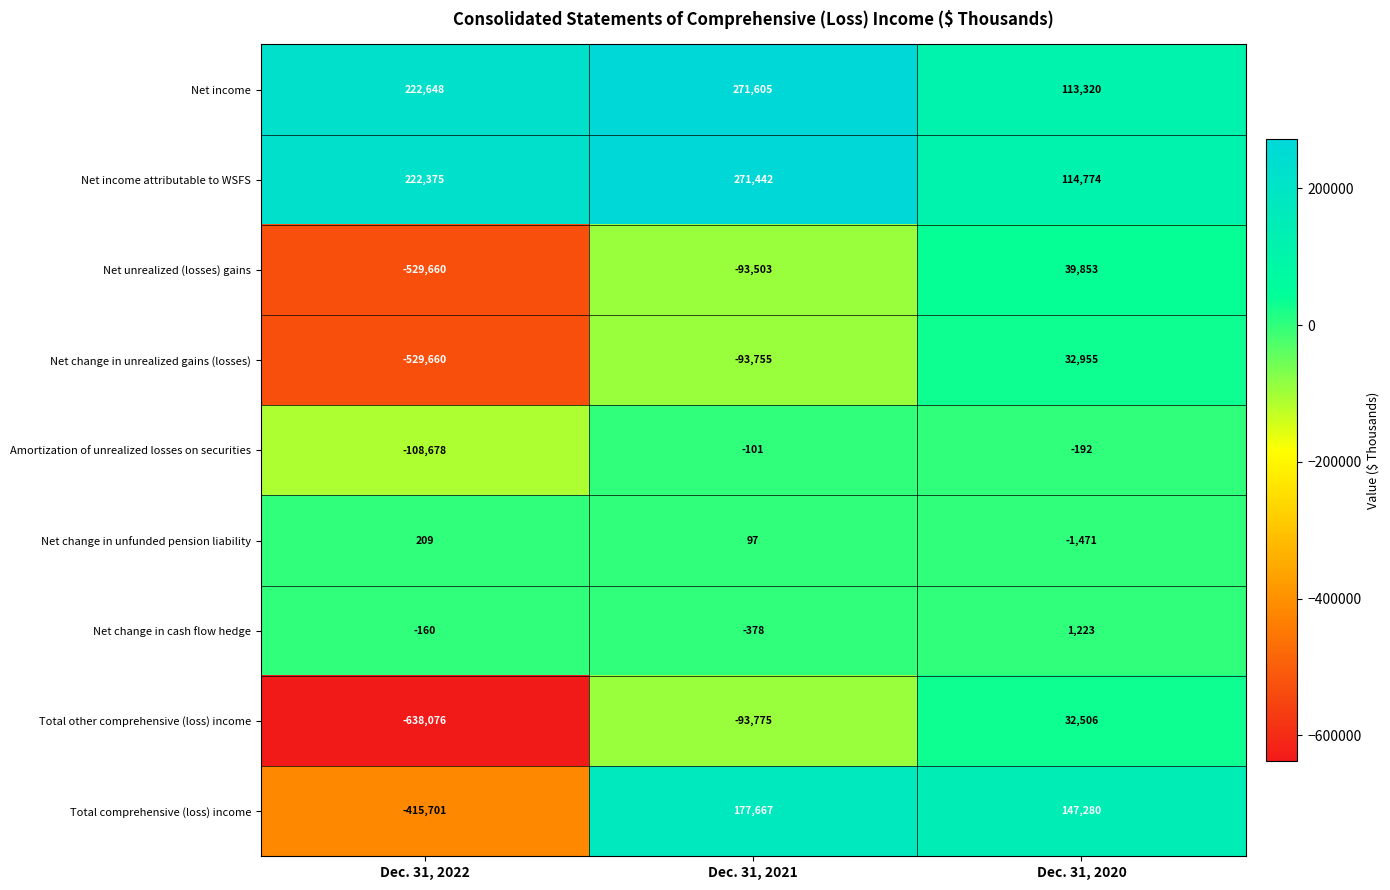

What value does the Total comprehensive (loss) income series have at Dec. 31, 2021, to the nearest 50?

177650